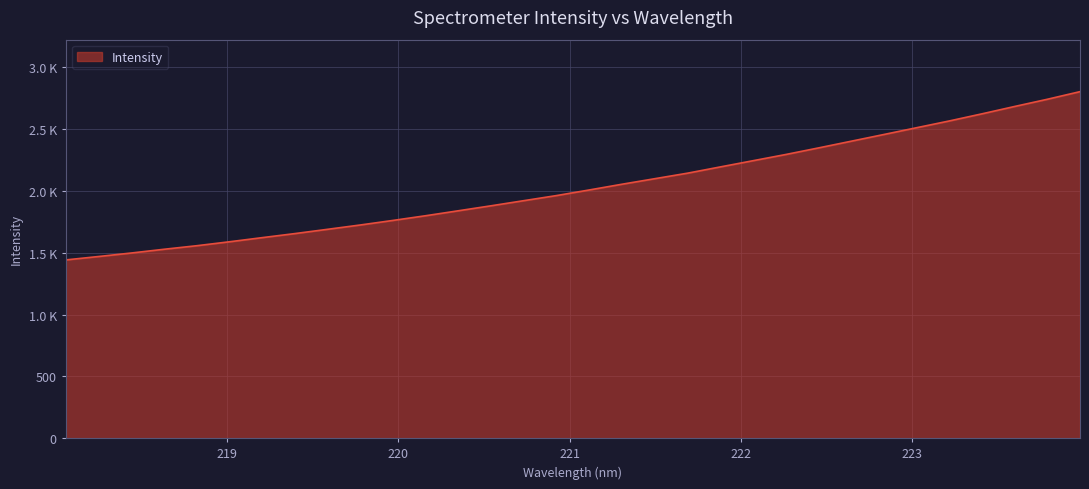

What is the maximum value shown in the chart?

2804.1